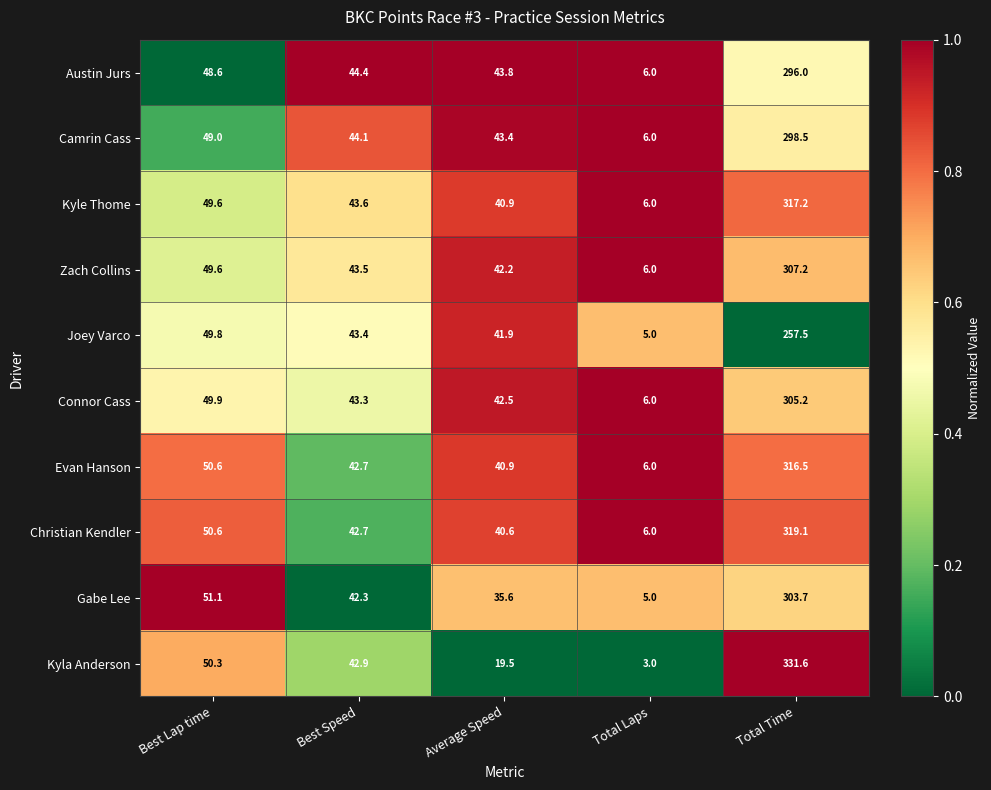

What is the spread (max minus min) of values at Total Time?

74.1